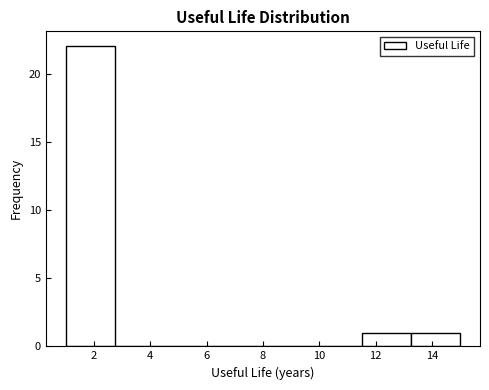

Reading left to right, transcribe this chart: for each bar, give the range it covers on the x-axis and its height. Neither the bar edges nor the heights are printed on the chart, so give them approximately, as read against the axes.

1.00 to 2.75: 22
2.75 to 4.50: 0
4.50 to 6.25: 0
6.25 to 8.00: 0
8.00 to 9.75: 0
9.75 to 11.50: 0
11.50 to 13.25: 1
13.25 to 15.00: 1